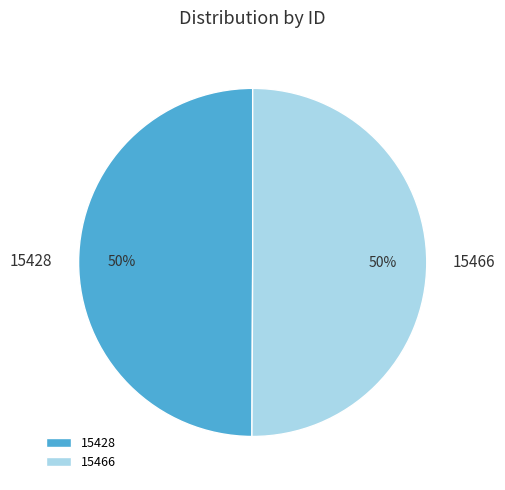

Approximately how many times larger is the value at 15466 compared to 15428?

1.0